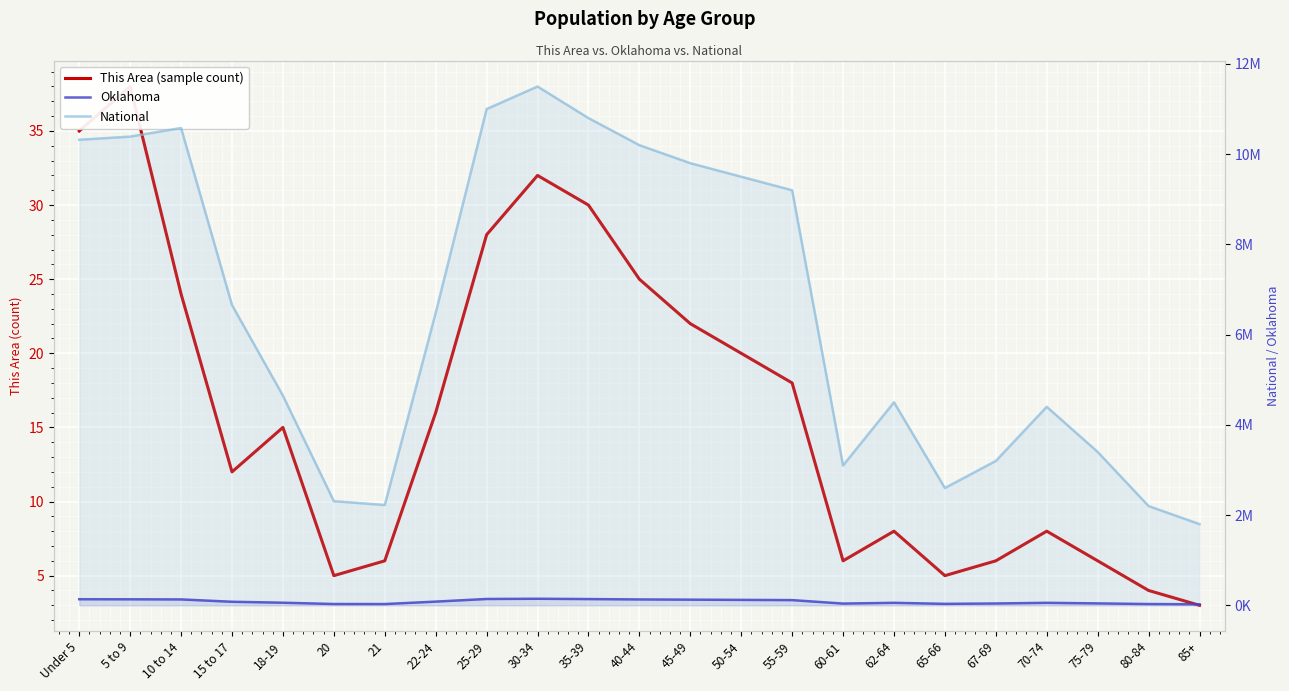

Reading left to right, what are all the values shown in this chart?

This Area (sample count): Under 5=35	5 to 9=38	10 to 14=24	15 to 17=12	18-19=15	20=5	21=6	22-24=16	25-29=28	30-34=32	35-39=30	40-44=25	45-49=22	50-54=20	55-59=18	60-61=6	62-64=8	65-66=5	67-69=6	70-74=8	75-79=6	80-84=4	85+=3
National: Under 5=10319427	5 to 9=10389638	10 to 14=10579862	15 to 17=6656209	18-19=4647457	20=2308319	21=2223198	22-24=6482659	25-29=11000000	30-34=11500000	35-39=10800000	40-44=10200000	45-49=9800000	50-54=9500000	55-59=9200000	60-61=3100000	62-64=4500000	65-66=2600000	67-69=3200000	70-74=4400000	75-79=3400000	80-84=2200000	85+=1800000
Oklahoma: Under 5=134700	5 to 9=132918	10 to 14=130260	15 to 17=78355	18-19=57289	20=28480	21=27728	22-24=81726	25-29=140000	30-34=145000	35-39=138000	40-44=130000	45-49=125000	50-54=120000	55-59=115000	60-61=38000	62-64=55000	65-66=32000	67-69=40000	70-74=55000	75-79=42000	80-84=28000	85+=22000